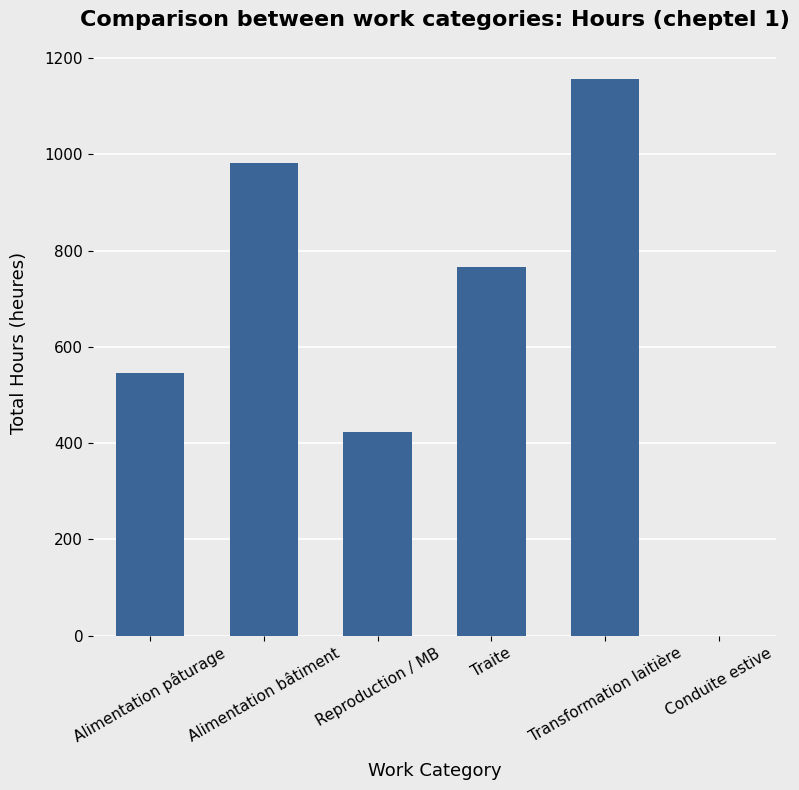

How many categories are shown in the chart?

6